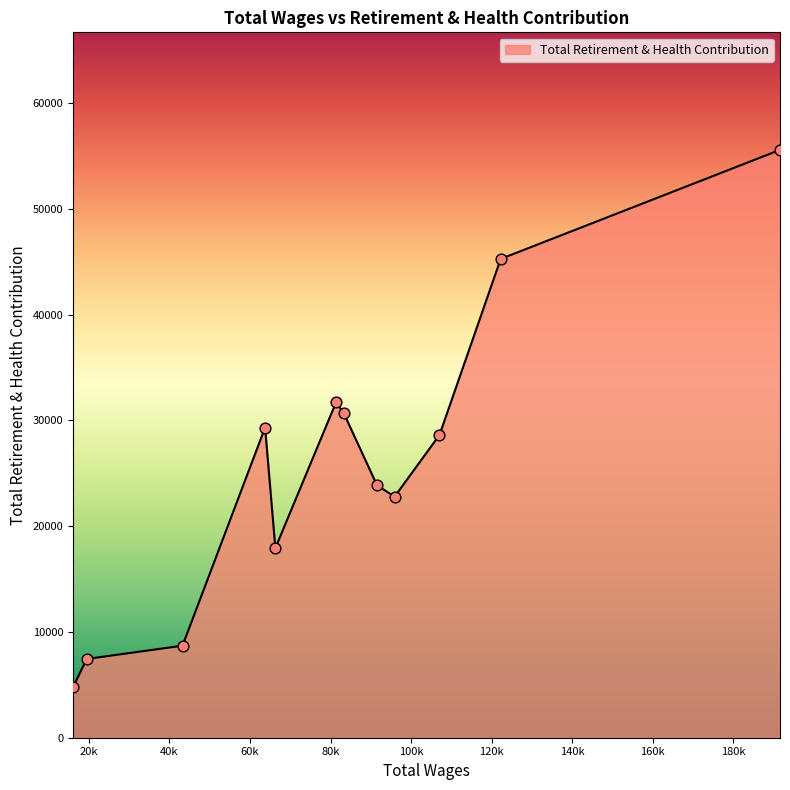

What is the greatest value displayed?

55581